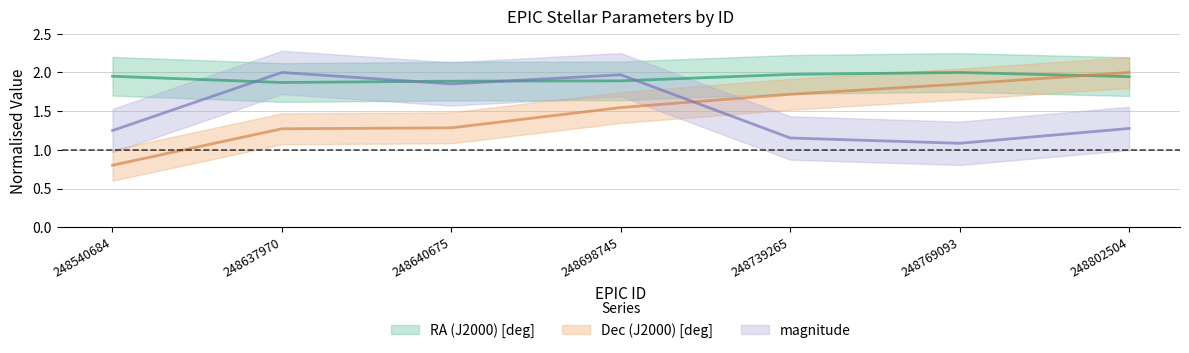

Which series has the largest total across all categories?

RA (J2000) [deg]